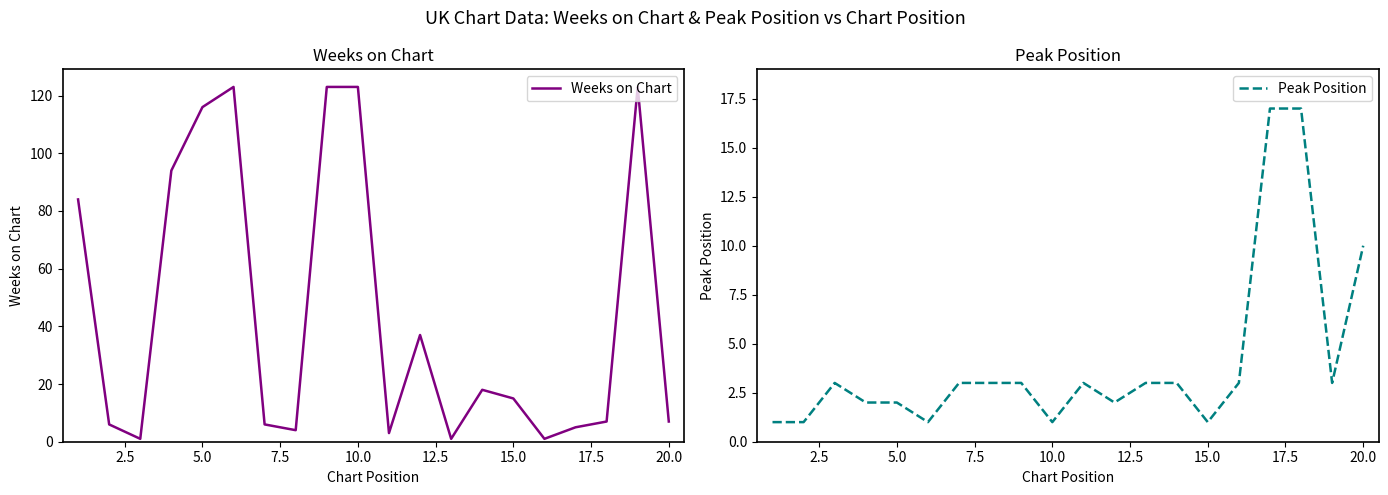

Is it true that Weeks on Chart equals 24 at 15.0?

False